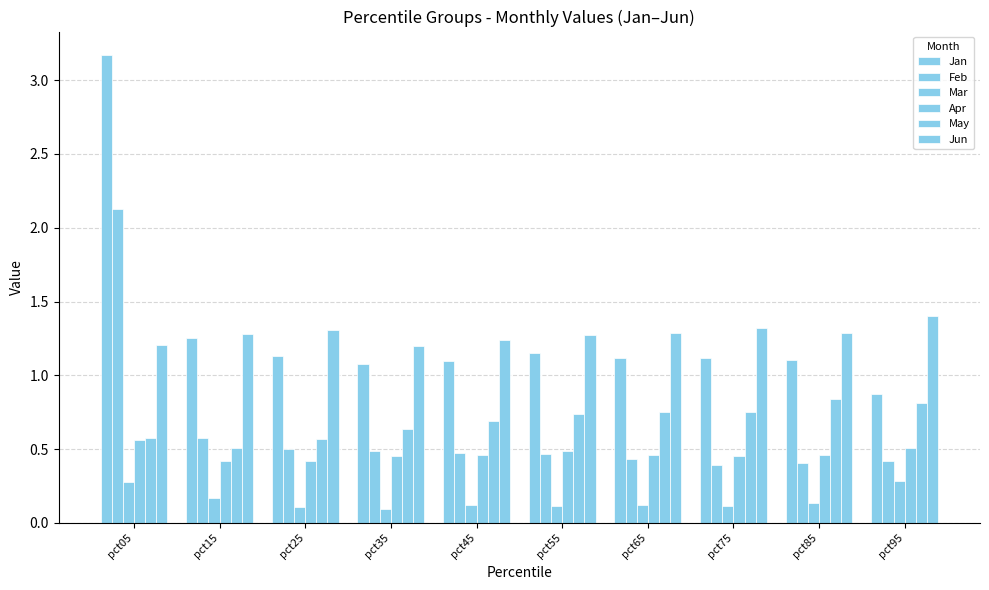

How many data points does each series have?

10